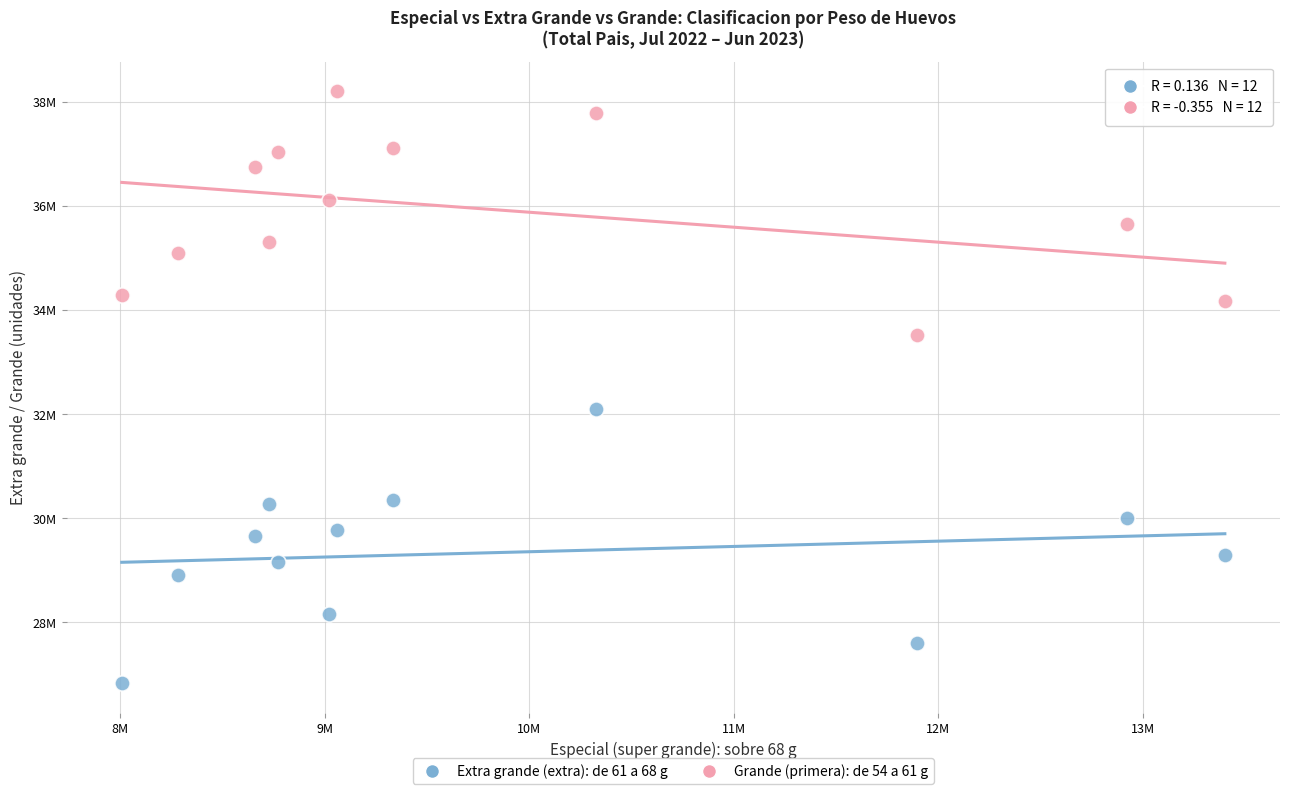

What are all the series names shown in the legend?

Extra grande (extra): de 61 a 68 g, Grande (primera): de 54 a 61 g